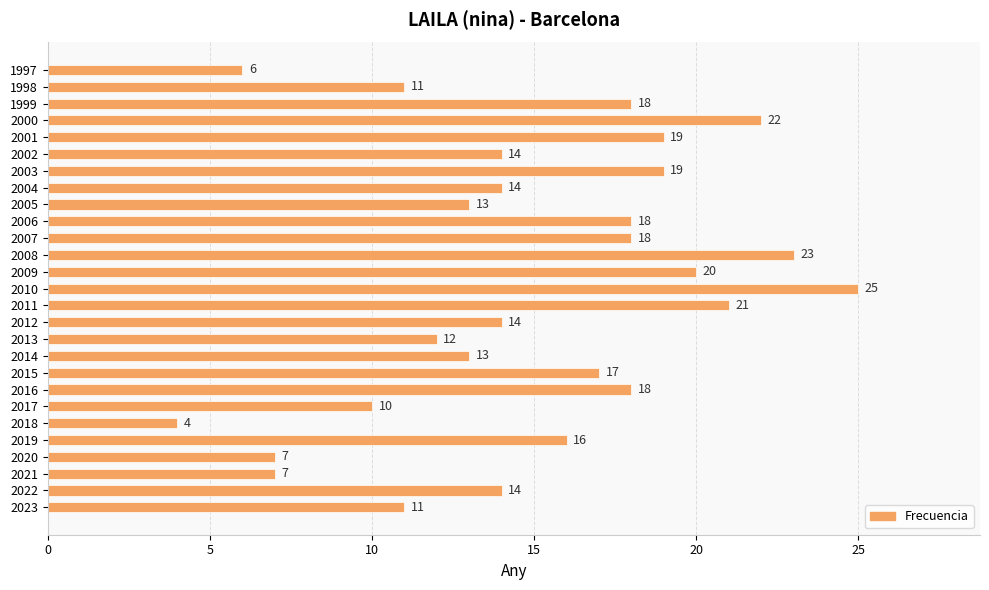

How many distinct data groups are displayed?

1